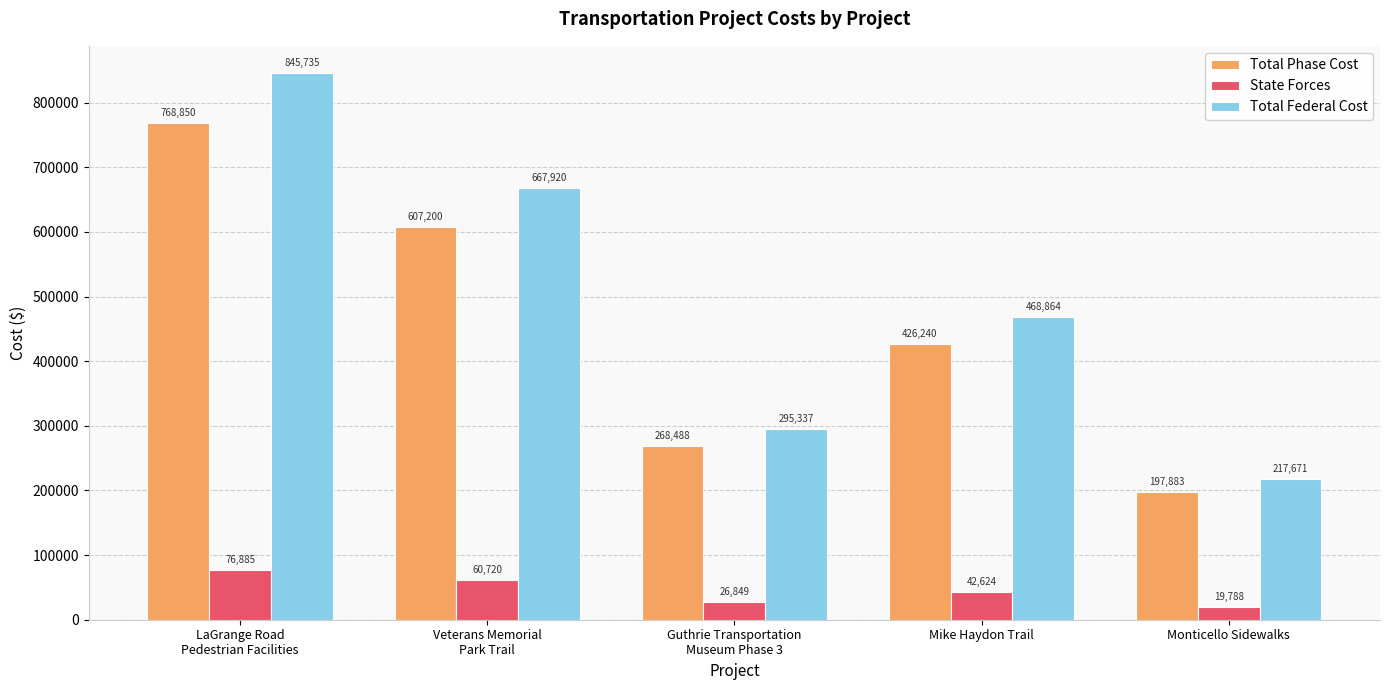

Which series has the largest range (max minus min)?

Total Federal Cost